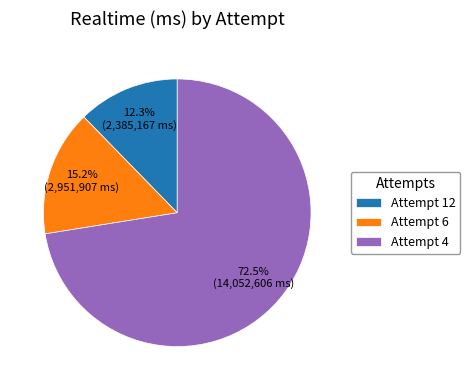

Does Attempt 4 account for over 50% of the chart?

Yes